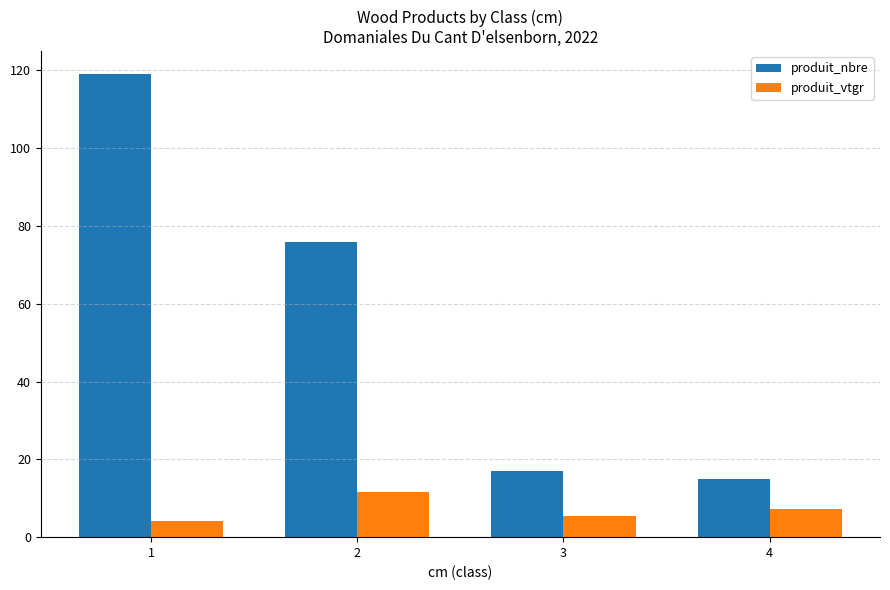

The produit_nbre series shows 119.0 at 1. True or false?

True